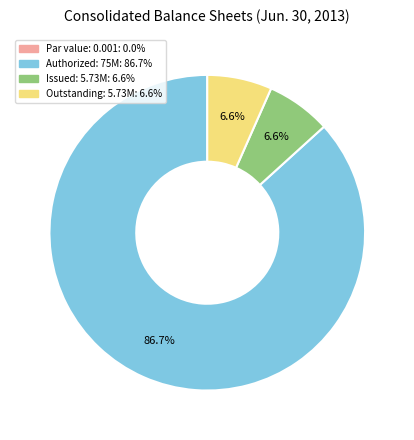

Does any single category account for the majority?

Yes